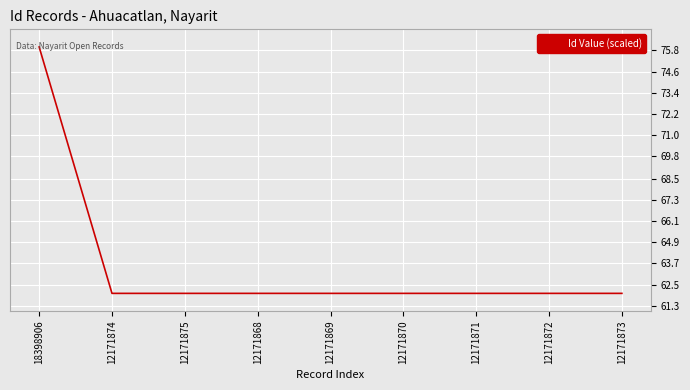

What is the average value?

63.6